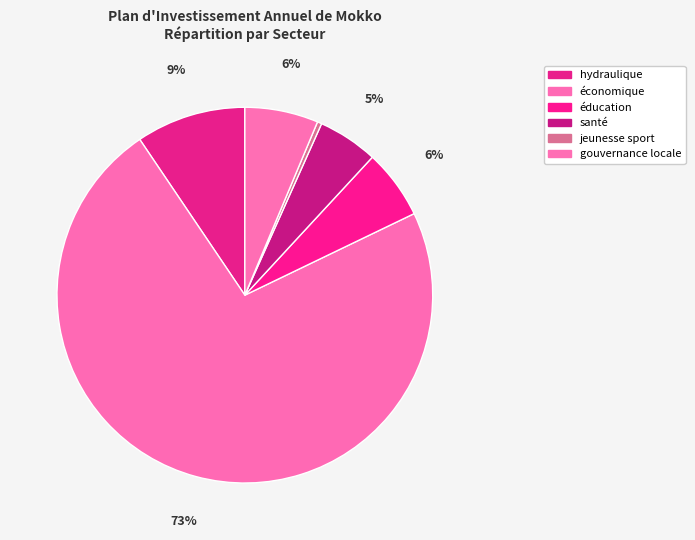

Count the number of slices in the pie.

6